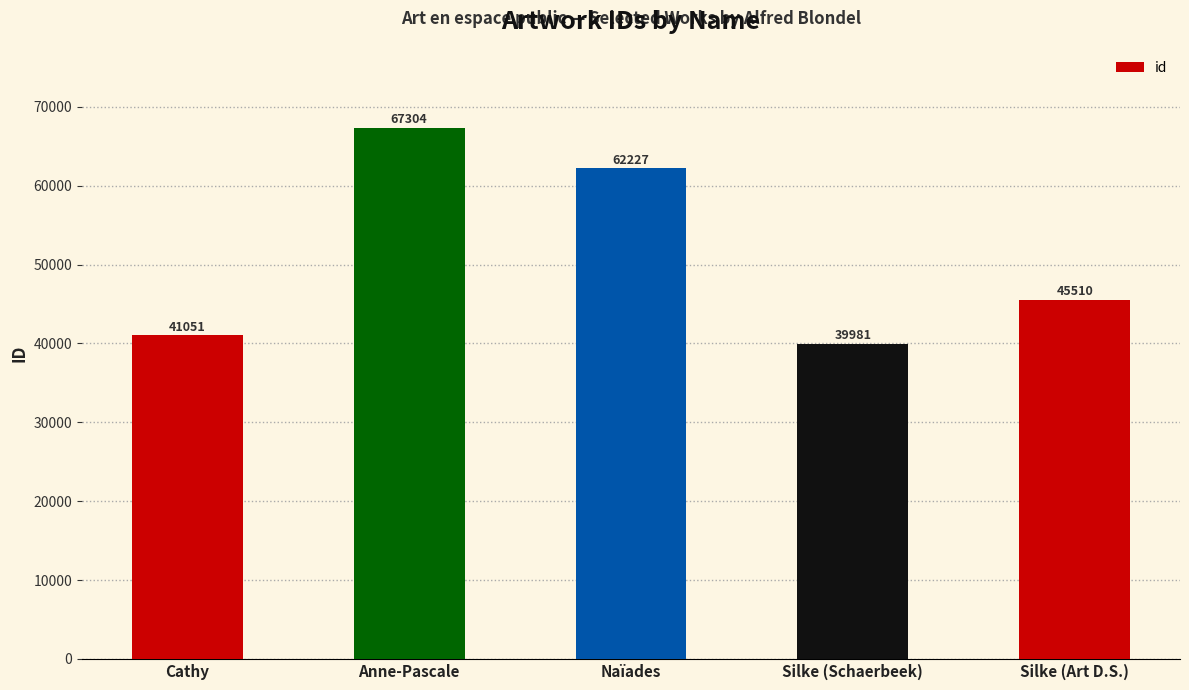

Reading right to left, extract all data points from this chart.

Silke (Art D.S.)=45510	Silke (Schaerbeek)=39981	Naïades=62227	Anne-Pascale=67304	Cathy=41051